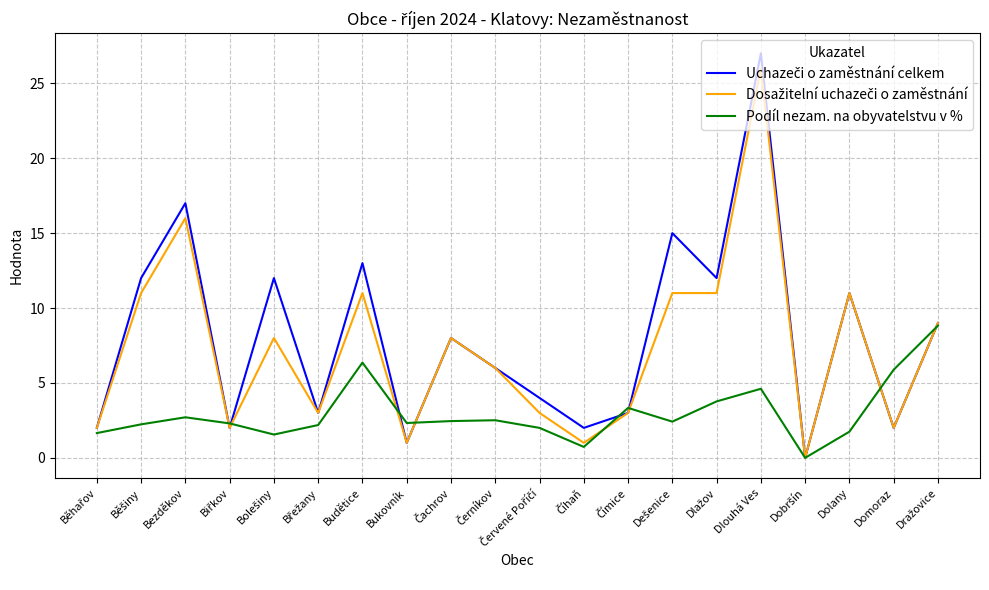

How many lines are shown in the chart?

3